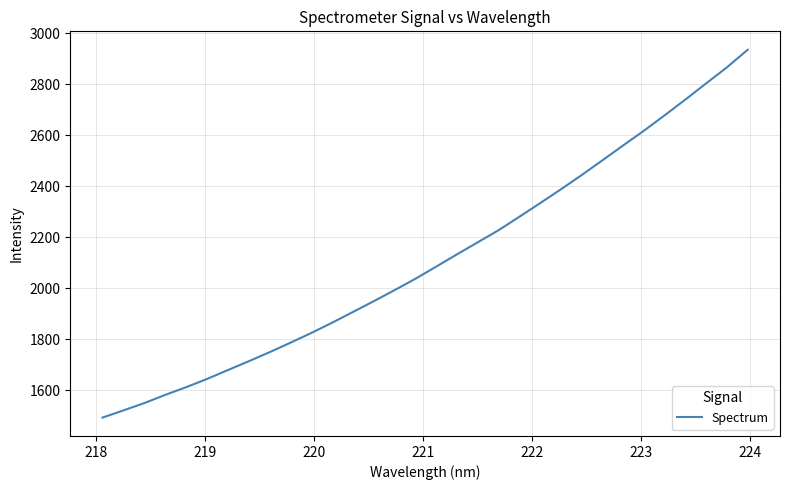

What is the difference between the maximum and minimum values?

1443.3